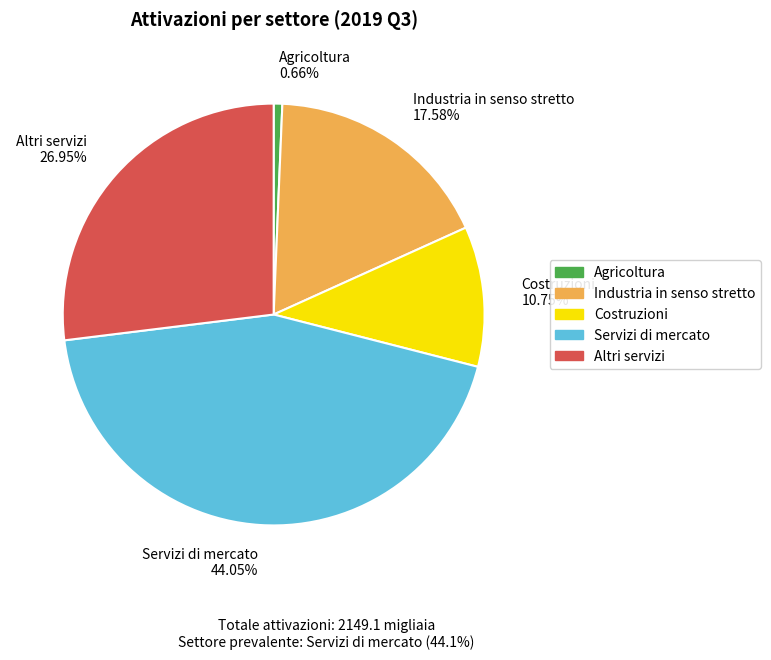

How many segments does this pie chart have?

5